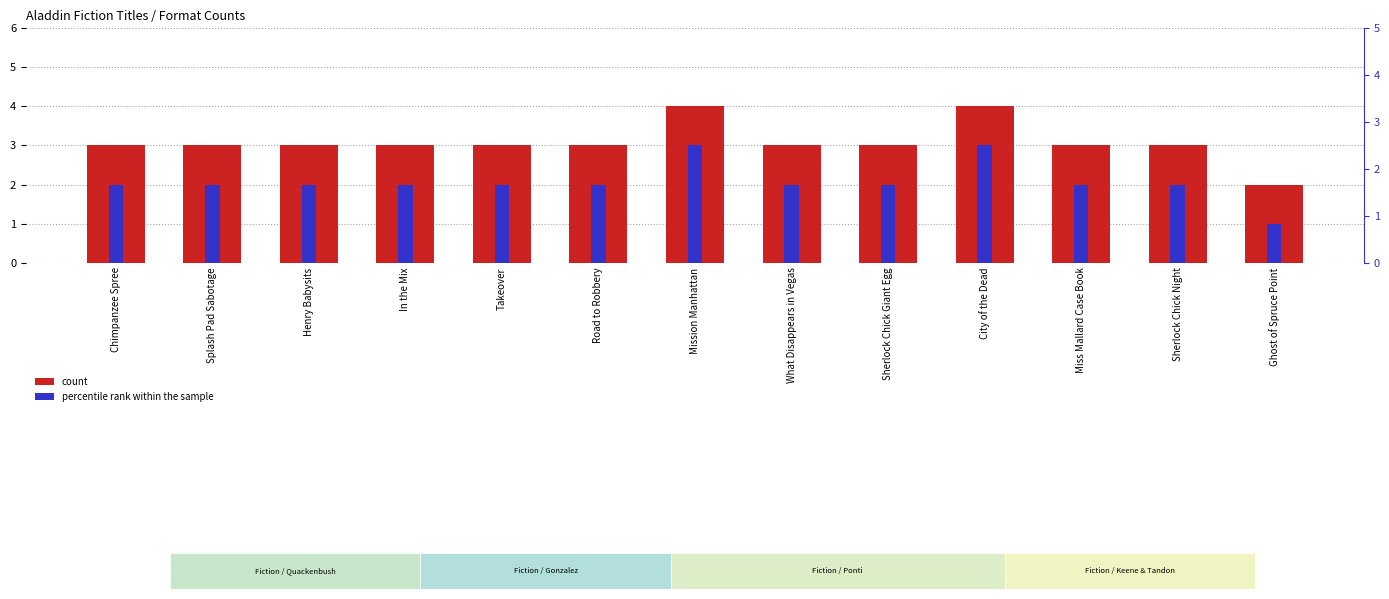

Reading right to left, transcribe all the data shown in this chart.

count: Ghost of Spruce Point=2	Sherlock Chick Night=3	Miss Mallard Case Book=3	City of the Dead=4	Sherlock Chick Giant Egg=3	What Disappears in Vegas=3	Mission Manhattan=4	Road to Robbery=3	Takeover=3	In the Mix=3	Henry Babysits=3	Splash Pad Sabotage=3	Chimpanzee Spree=3
percentile rank within the sample: Ghost of Spruce Point=1	Sherlock Chick Night=2	Miss Mallard Case Book=2	City of the Dead=3	Sherlock Chick Giant Egg=2	What Disappears in Vegas=2	Mission Manhattan=3	Road to Robbery=2	Takeover=2	In the Mix=2	Henry Babysits=2	Splash Pad Sabotage=2	Chimpanzee Spree=2